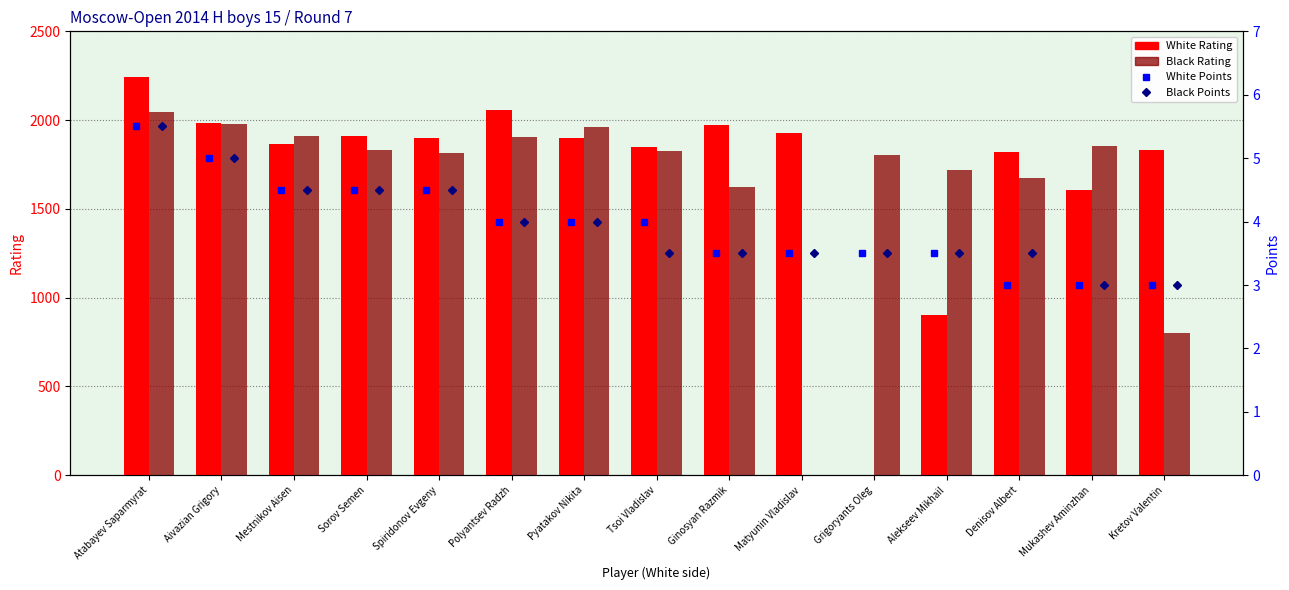

What is the total value across all series at Ginosyan Razmik?

3602.0